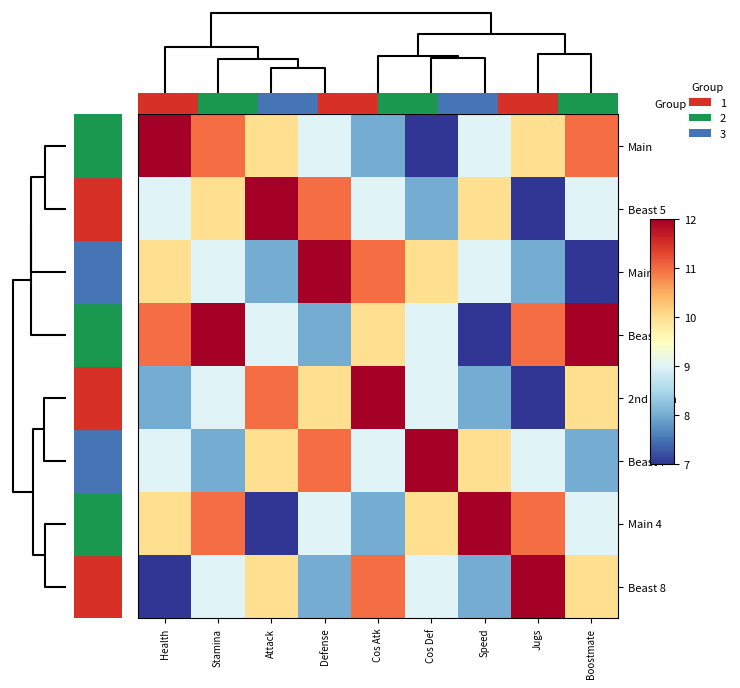

Which series has the largest total across all categories?

Beast 6